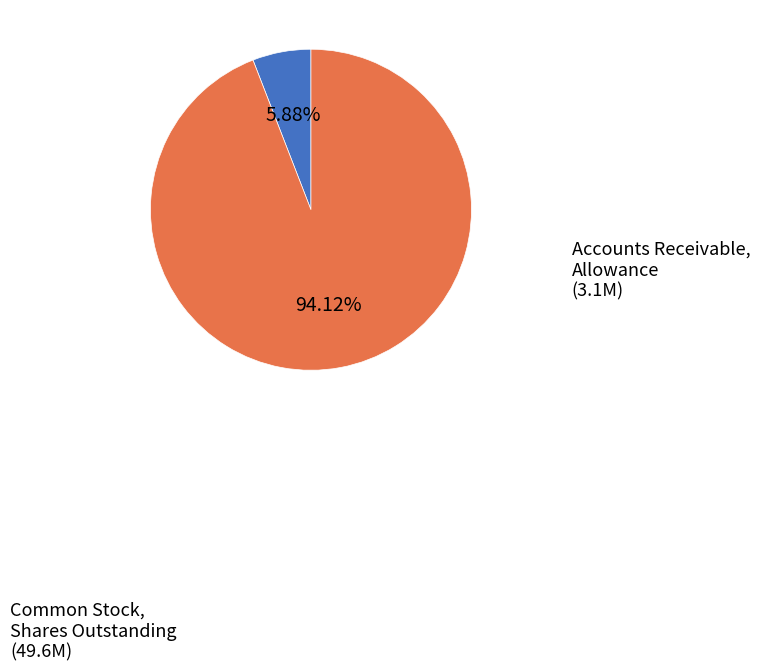

Does any single category account for the majority?

Yes